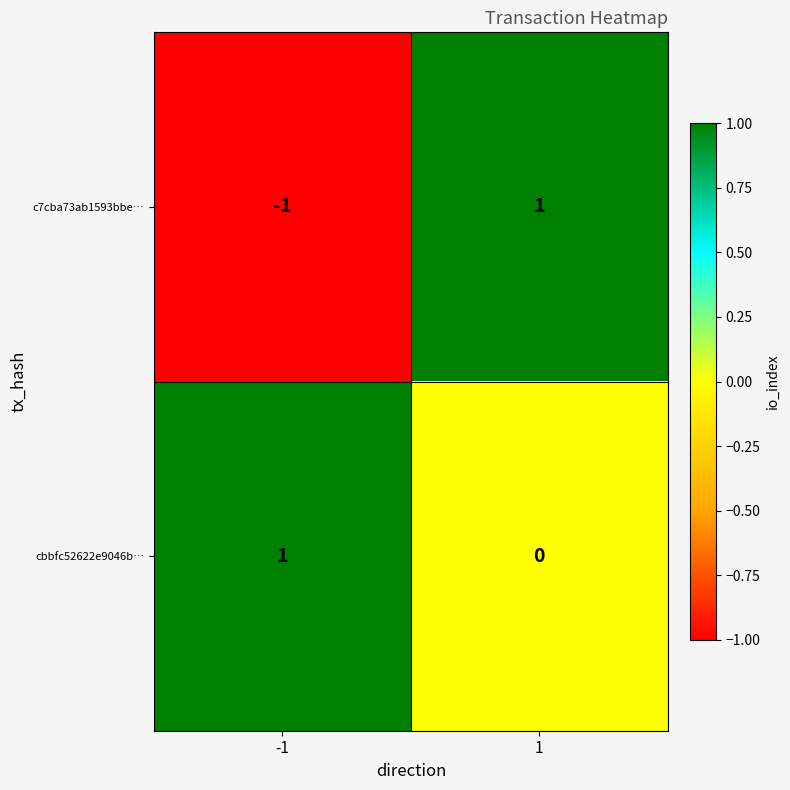

Is it true that cbbfc52622e9046b… equals 1 at -1?

True